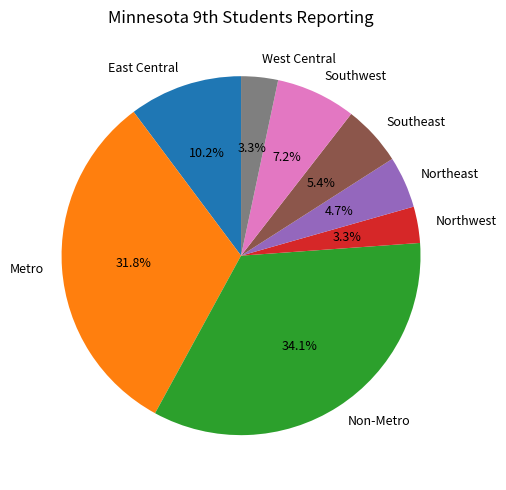

To the nearest percent, what is the difference between the Metro and Non-Metro slice percentages?

2%